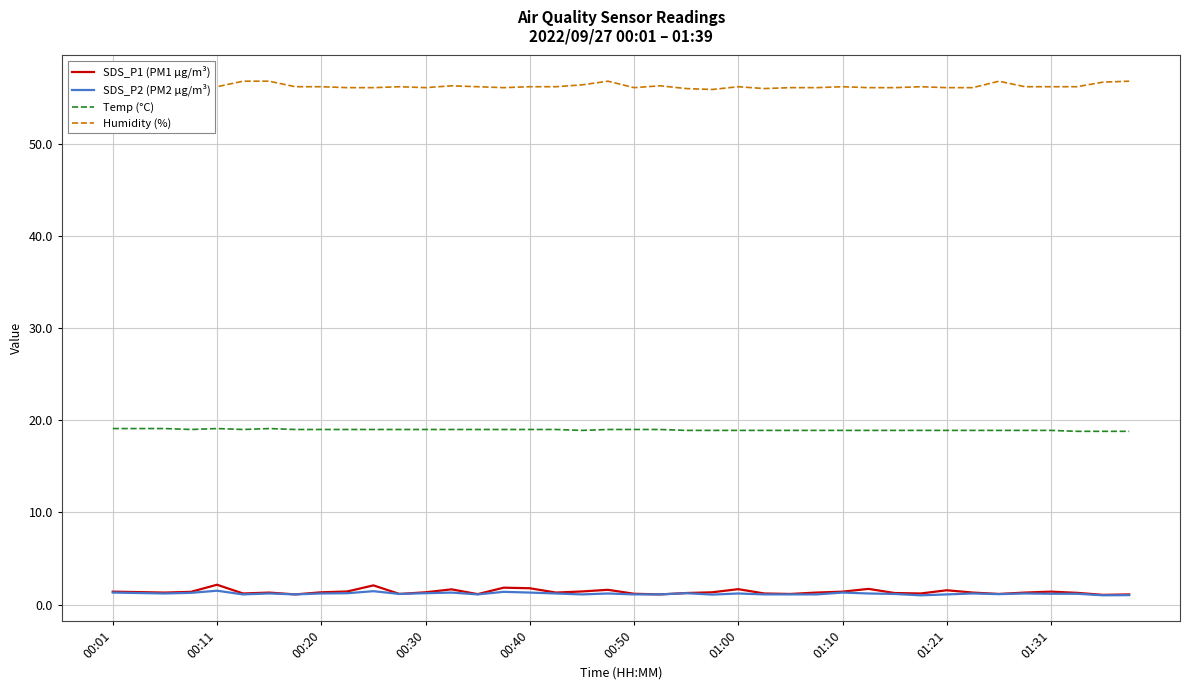

True or false: Humidity (%) and SDS_P1 (PM1 µg/m³) intersect in this chart.

False